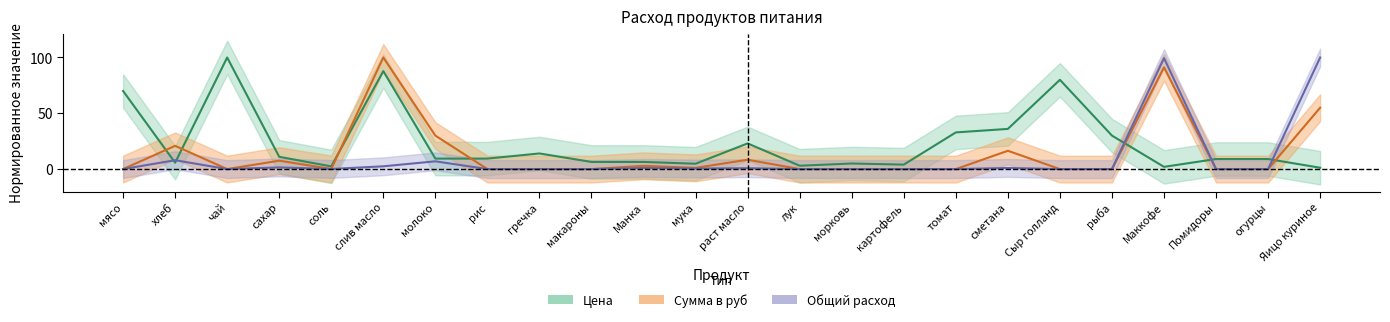

Between картофель and чай, which is larger?

чай